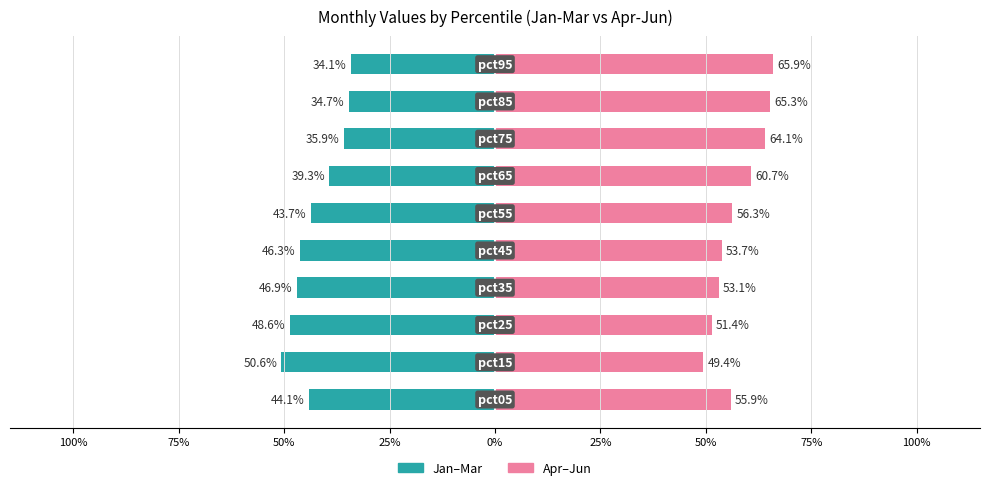

How many bars are there in total?

20